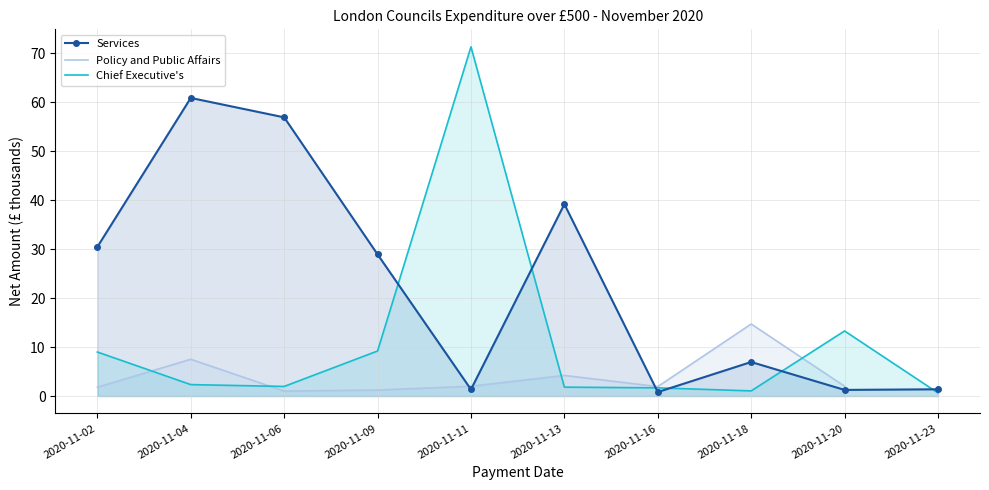

Between 2020-11-23 and 2020-11-06, which is larger?

2020-11-06